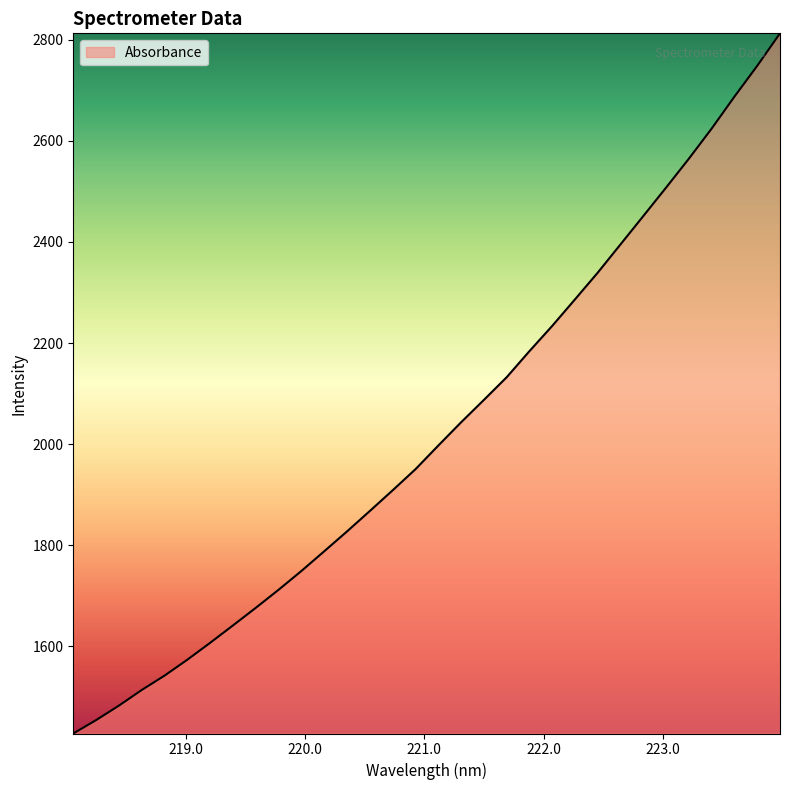

What is the minimum value shown in the chart?

1427.9